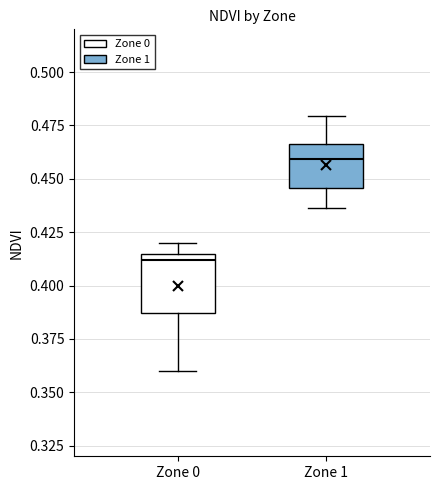

Which box is the tallest, from its lower edge to its upper edge?

Zone 0